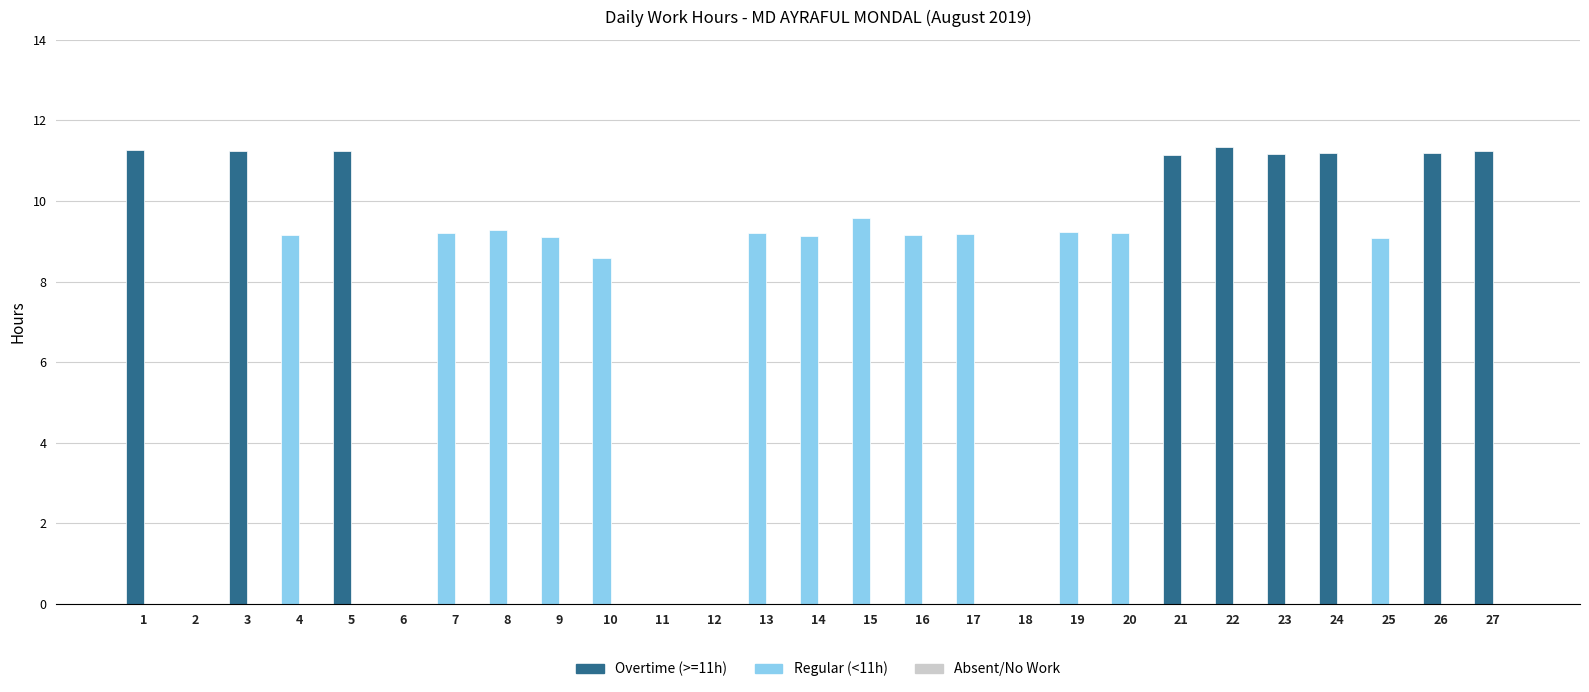

Count the number of data series in this chart.

1